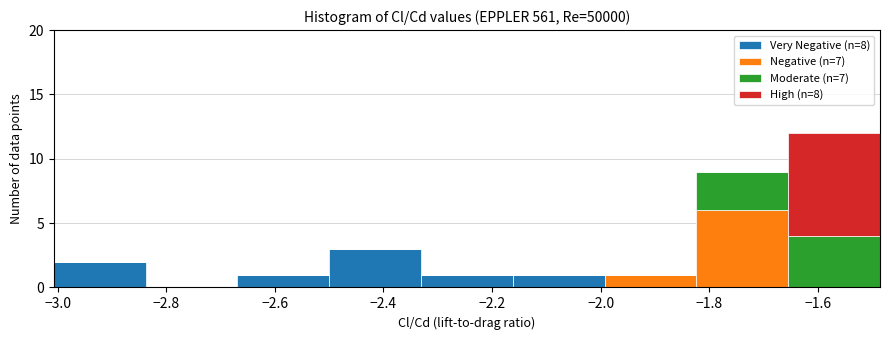

Which range on the x-axis has the tallest stacked bar (by total height)?

-1.66 to -1.48